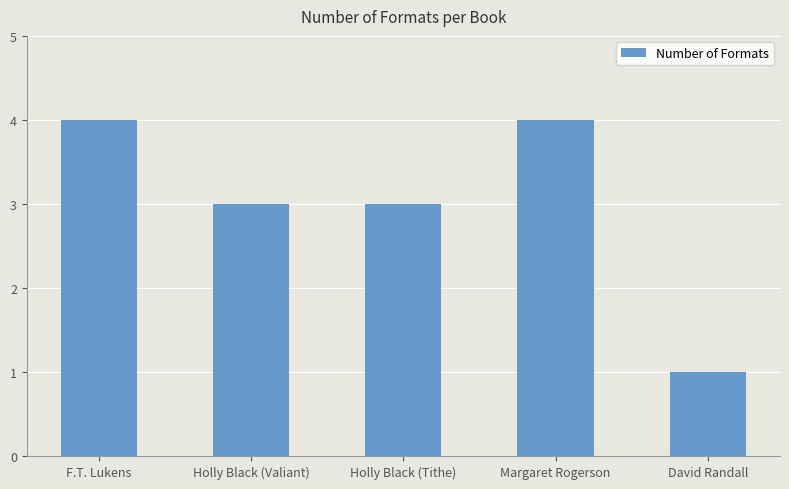

How many data points does each series have?

5